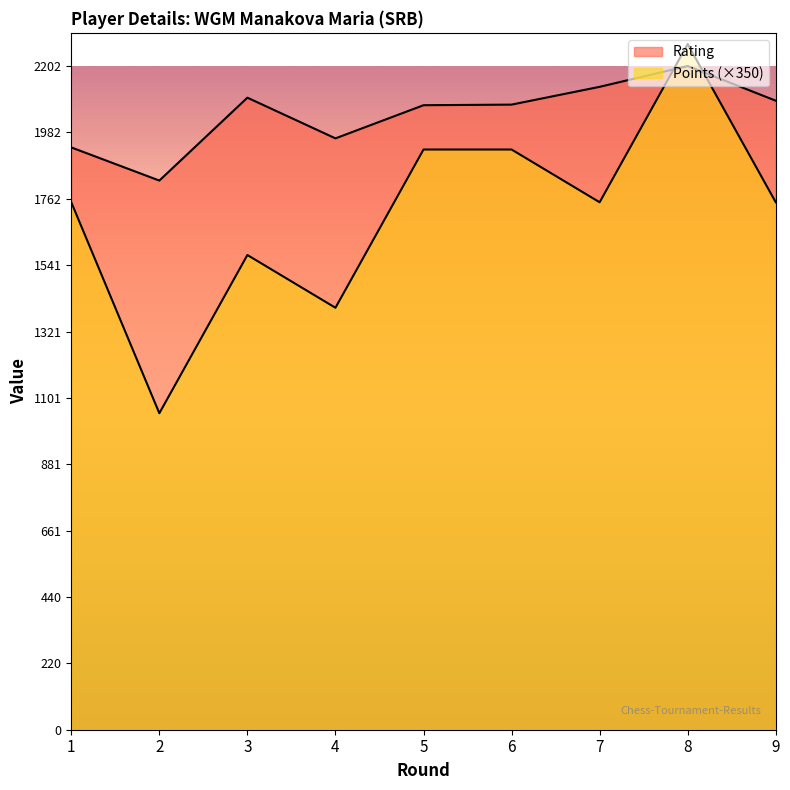

How many distinct data groups are displayed?

2